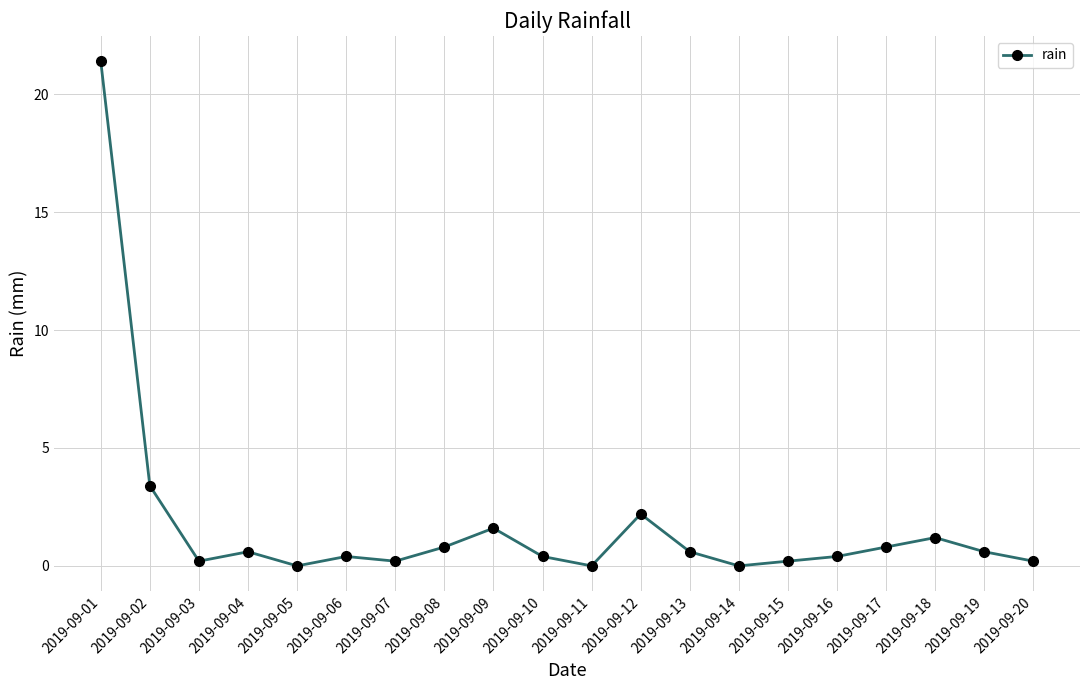

Reading left to right, transcribe all the data shown in this chart.

2019-09-01=21.4	2019-09-02=3.4	2019-09-03=0.2	2019-09-04=0.6	2019-09-05=0.0	2019-09-06=0.4	2019-09-07=0.2	2019-09-08=0.8	2019-09-09=1.6	2019-09-10=0.4	2019-09-11=0.0	2019-09-12=2.2	2019-09-13=0.6	2019-09-14=0.0	2019-09-15=0.2	2019-09-16=0.4	2019-09-17=0.8	2019-09-18=1.2	2019-09-19=0.6	2019-09-20=0.2